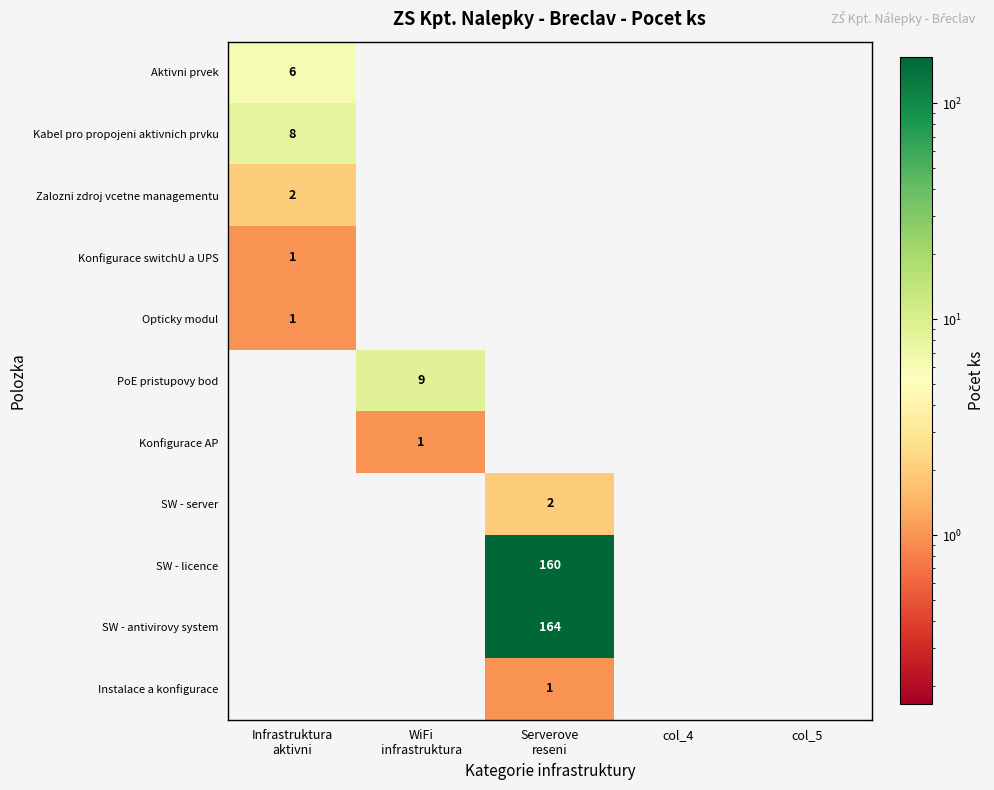

Is the value of Instalace a konfigurace at col_5 greater than the value of SW - antivirovy system at WiFi infrastruktura?

No